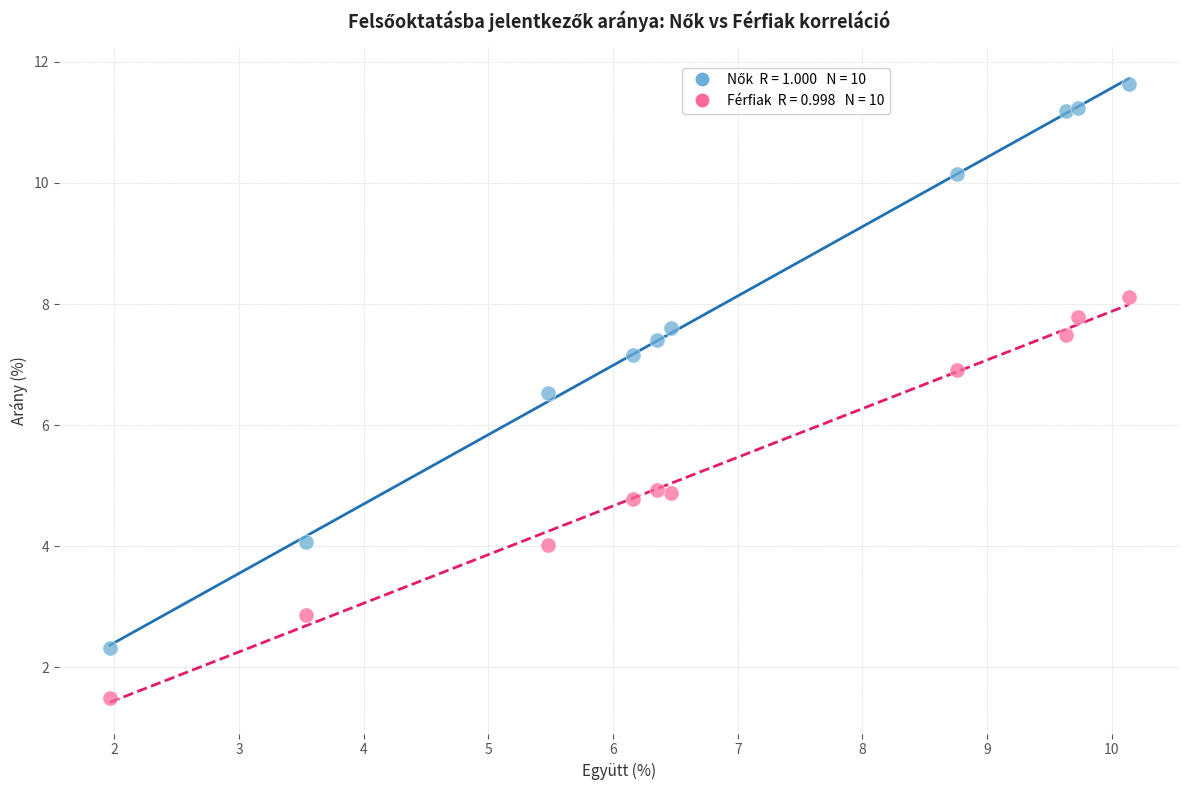

Across all series, what Y value is closest to 6?

6.5